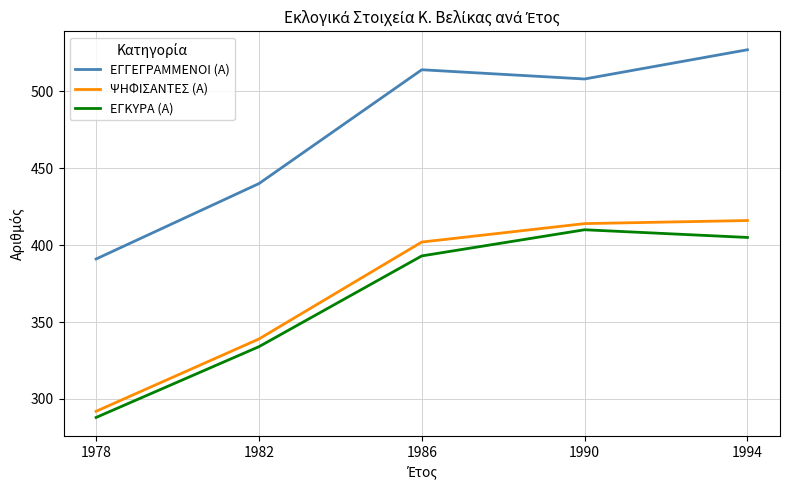

What is the difference between the maximum and minimum values in the ΕΓΚΥΡΑ (Α) series?

122